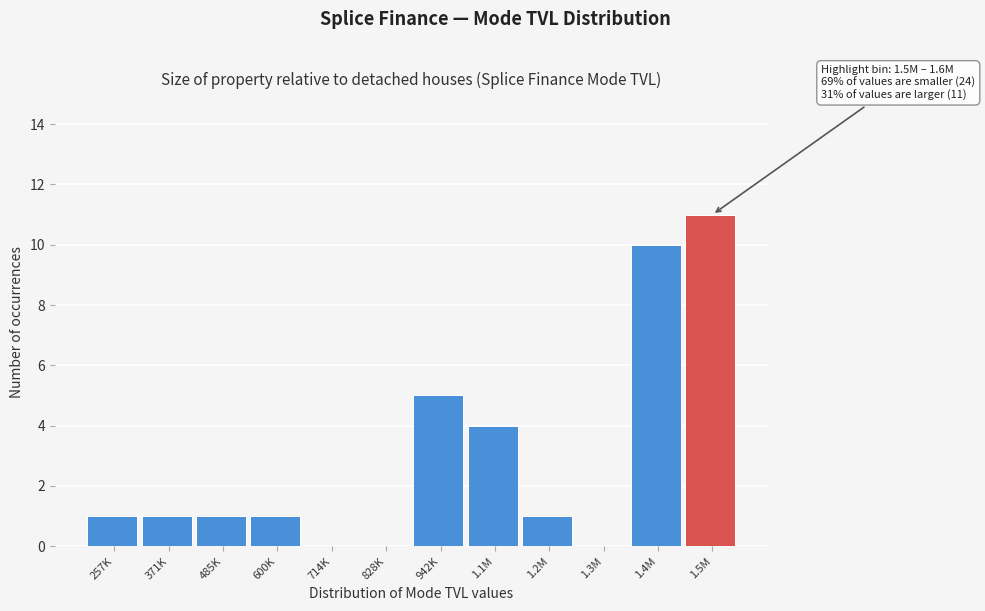

Reading left to right, what are all the values shown in this chart?

257K=1	371K=1	485K=1	600K=1	714K=0	828K=0	942K=5	1.1M=4	1.2M=1	1.3M=0	1.4M=10	1.5M=11